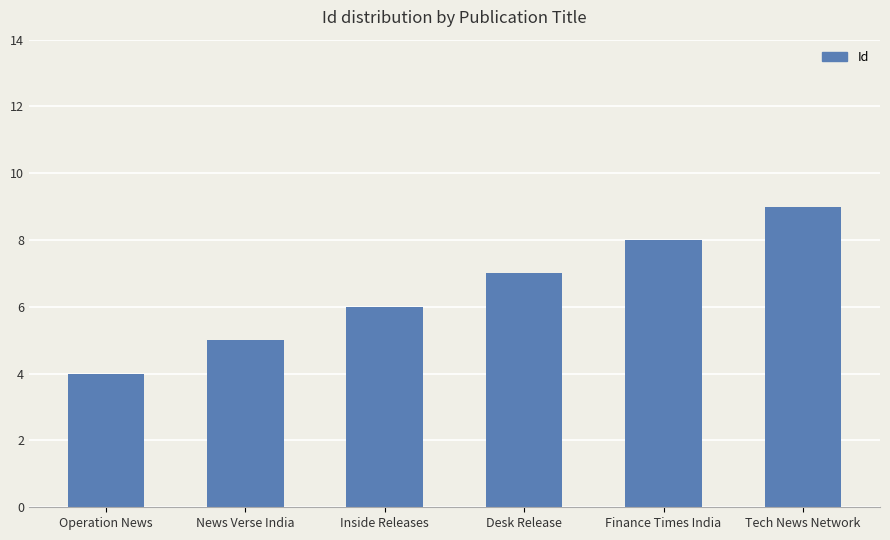

What is the greatest value displayed?

9